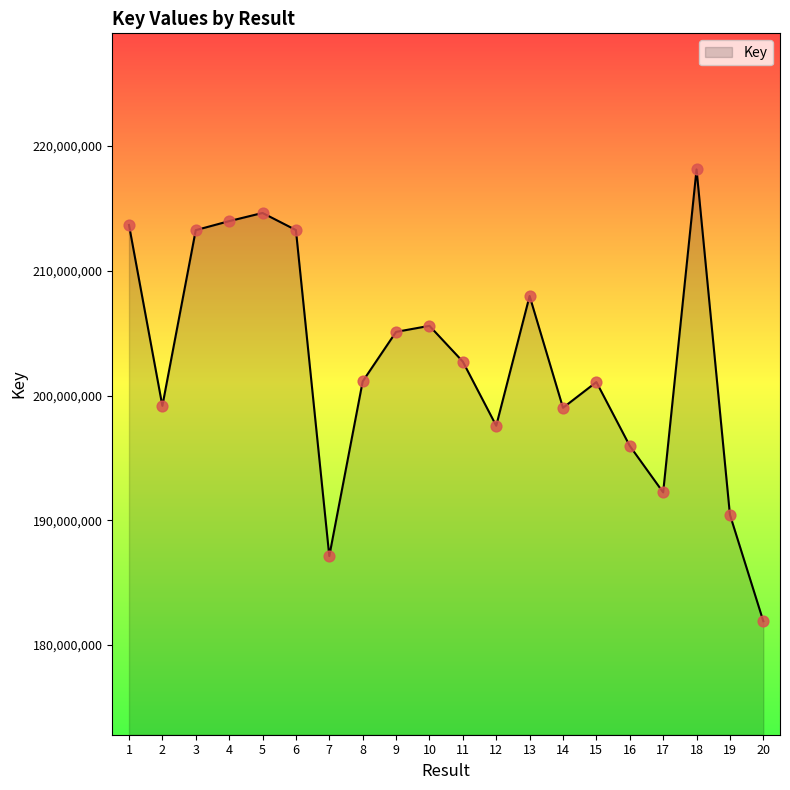

What is the change in value from 9 to 18?

+13017098